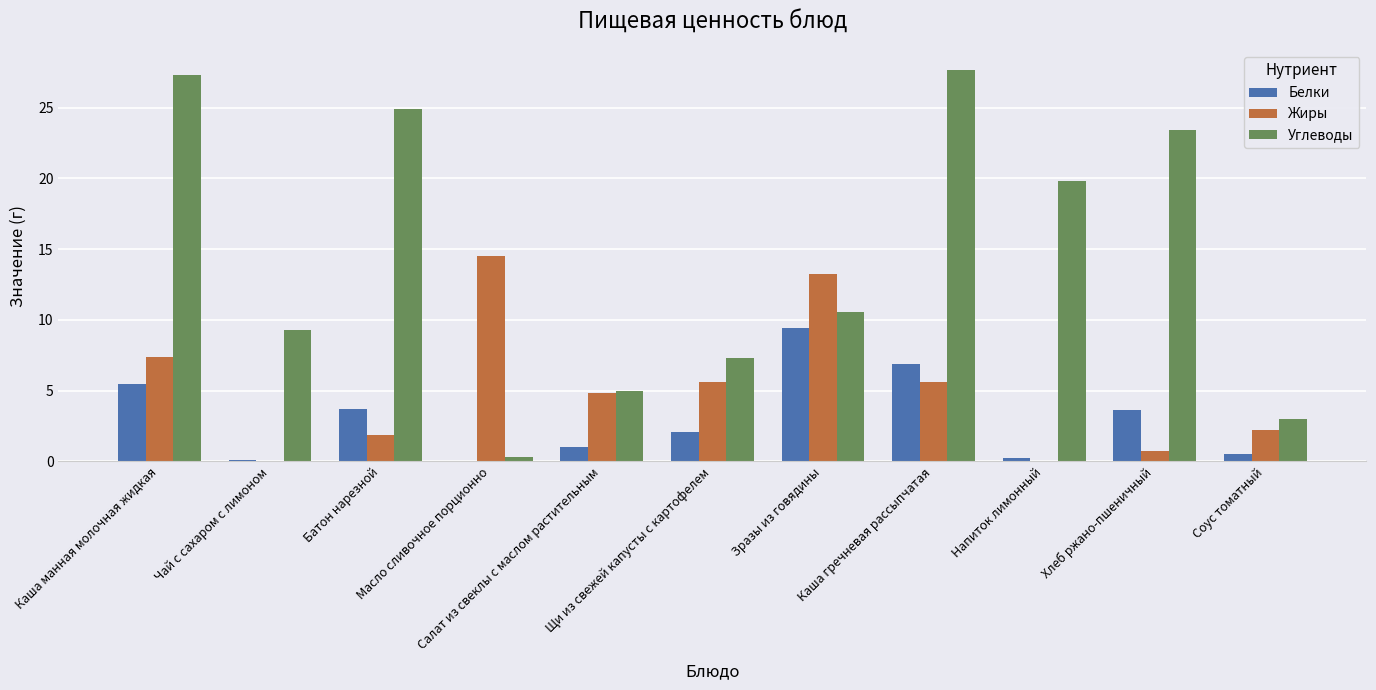

Is the value of Жиры at Чай с сахаром с лимоном greater than the value of Белки at Каша манная молочная жидкая?

No